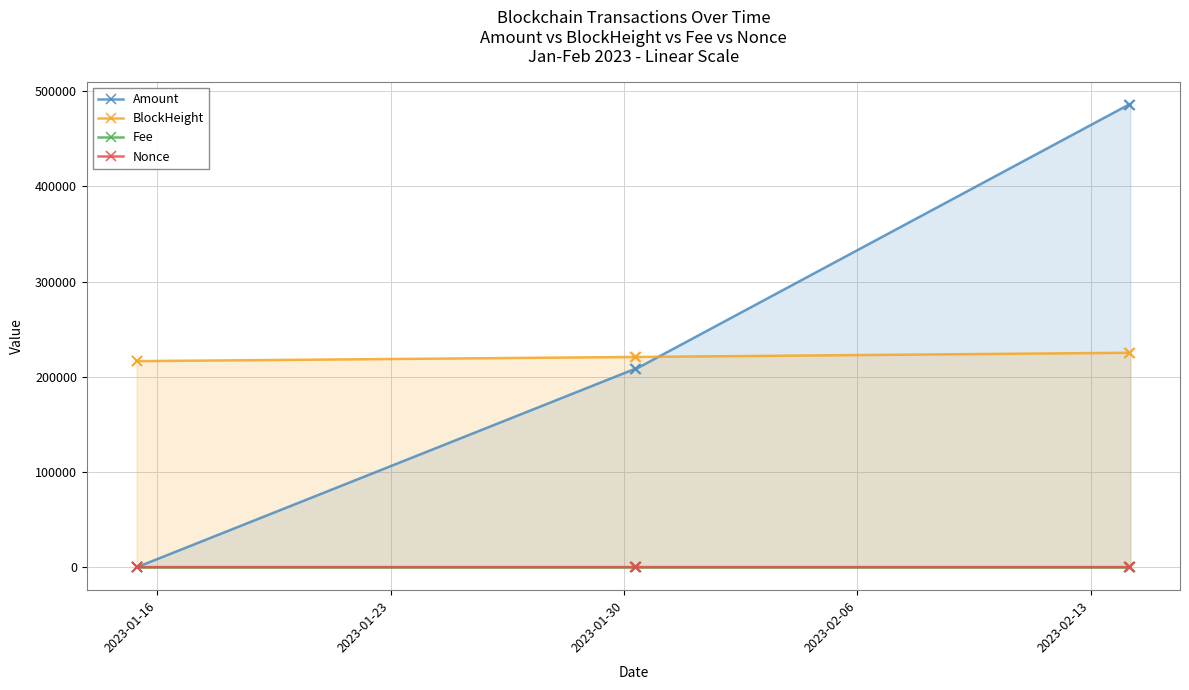

True or false: BlockHeight and Fee intersect in this chart.

False